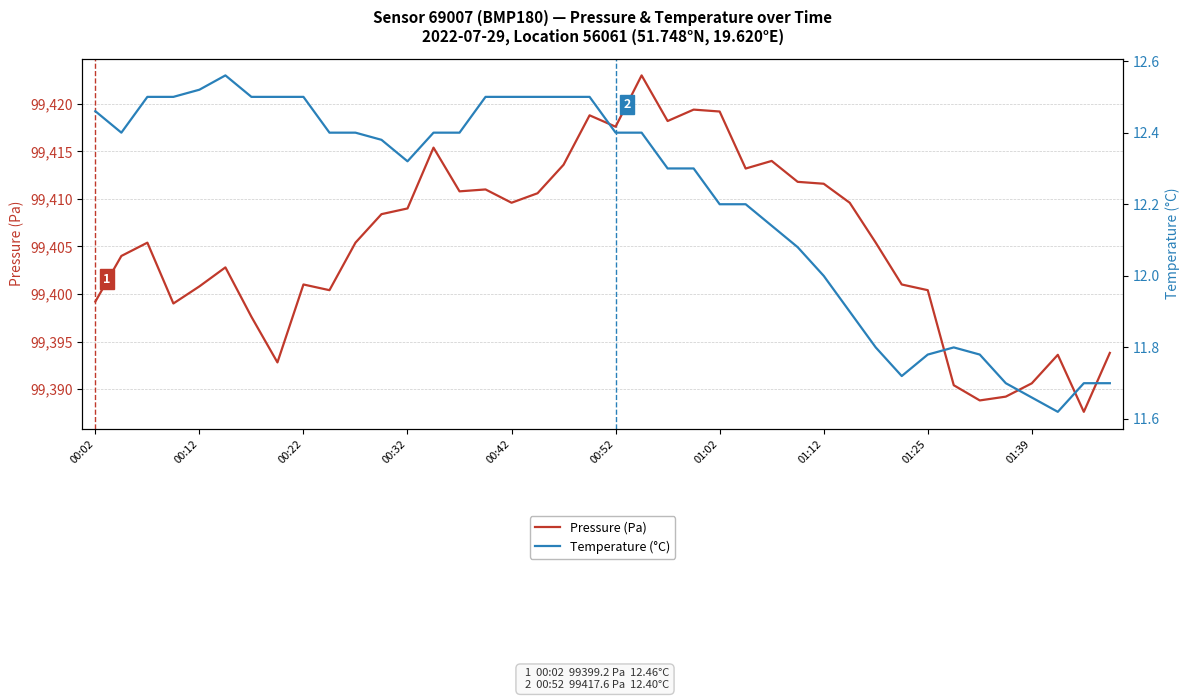

What is the minimum value shown in the chart?

11.6